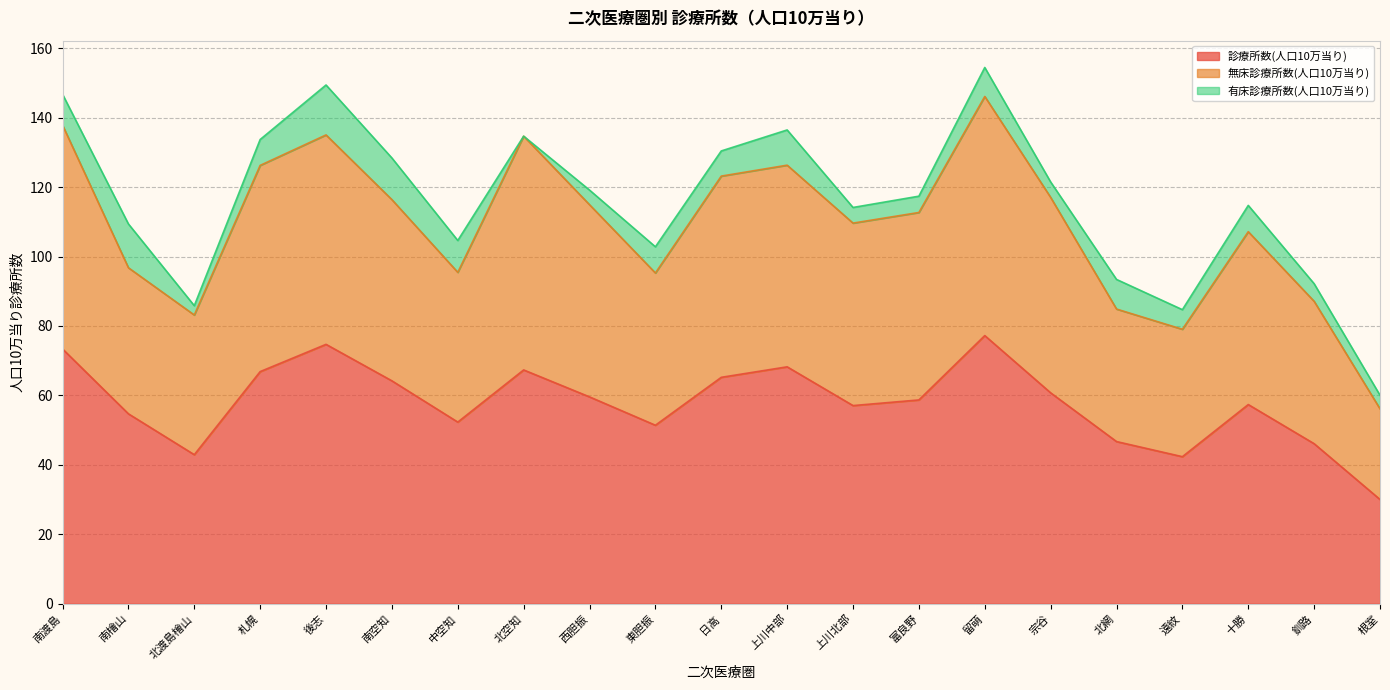

What is the lowest value of the 診療所数(人口10万当り) series?

30.0